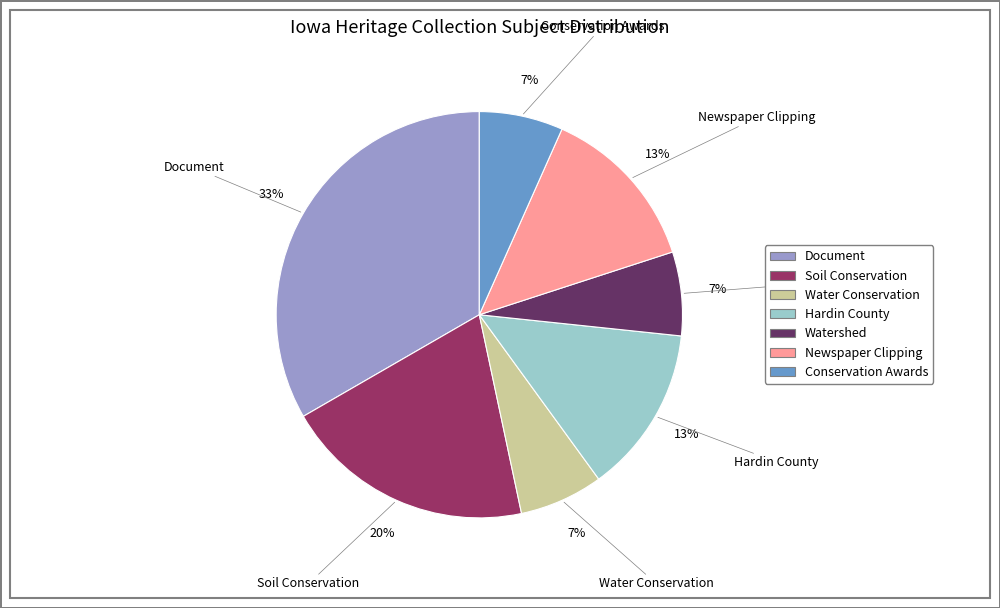

Does any single category account for the majority?

No